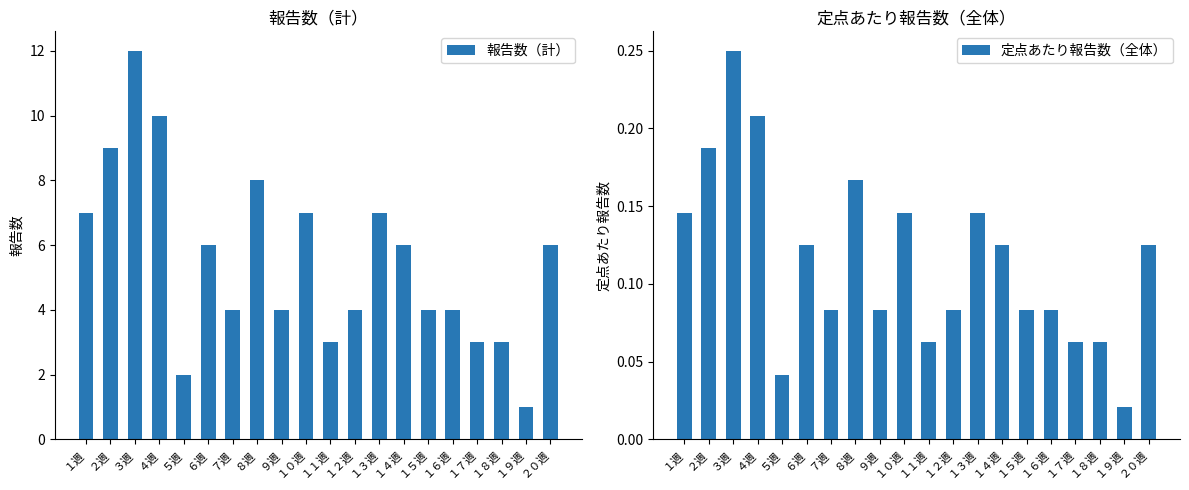

Is it true that 定点あたり報告数（全体） equals 0.1 at １５週?

False